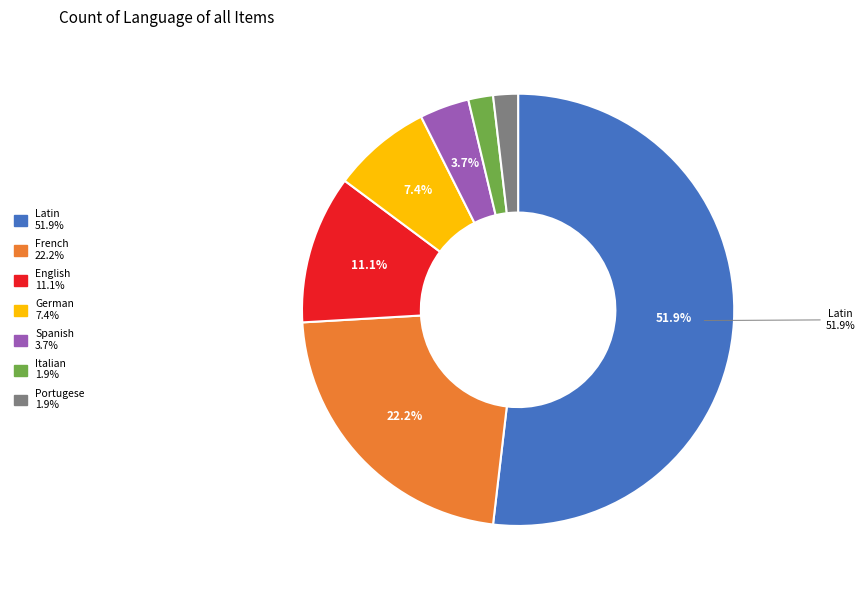

How many segments does this pie chart have?

7